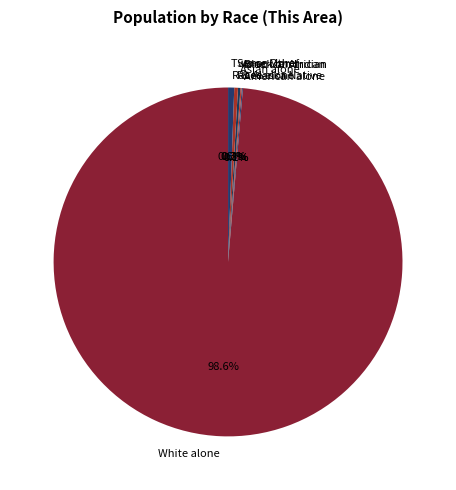

Which slice is the largest?

White alone